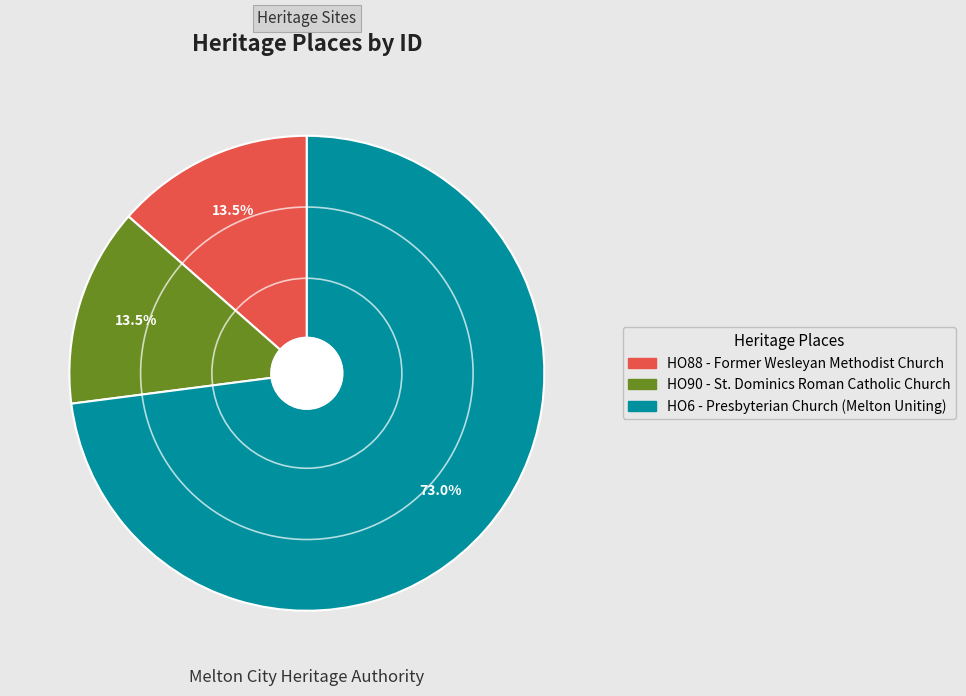

What percentage is NOT represented by HO6 - Presbyterian Church (Melton Uniting)?

27.0%